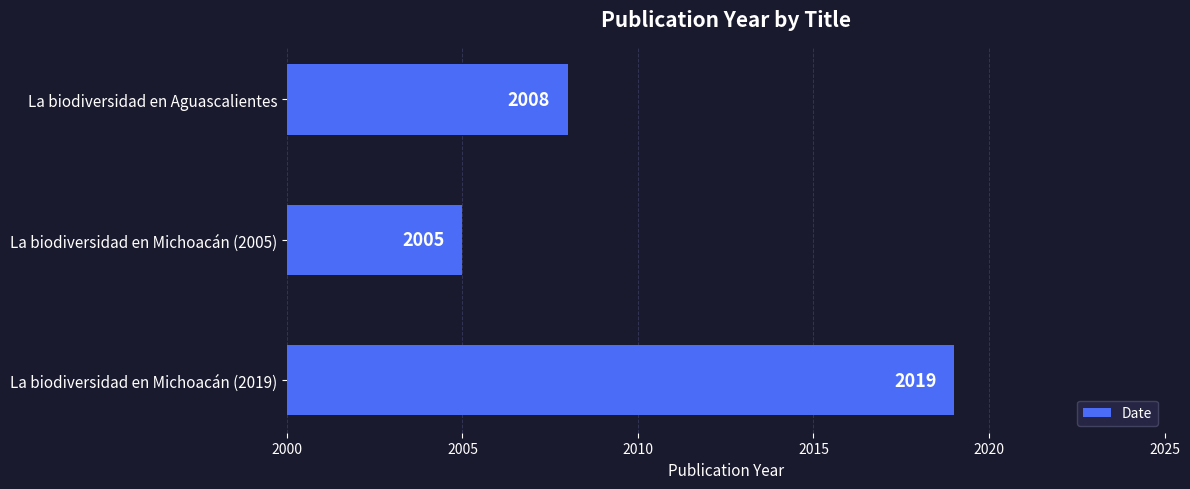

The chart shows a value of 2019 at La biodiversidad en Michoacán (2019). True or false?

True